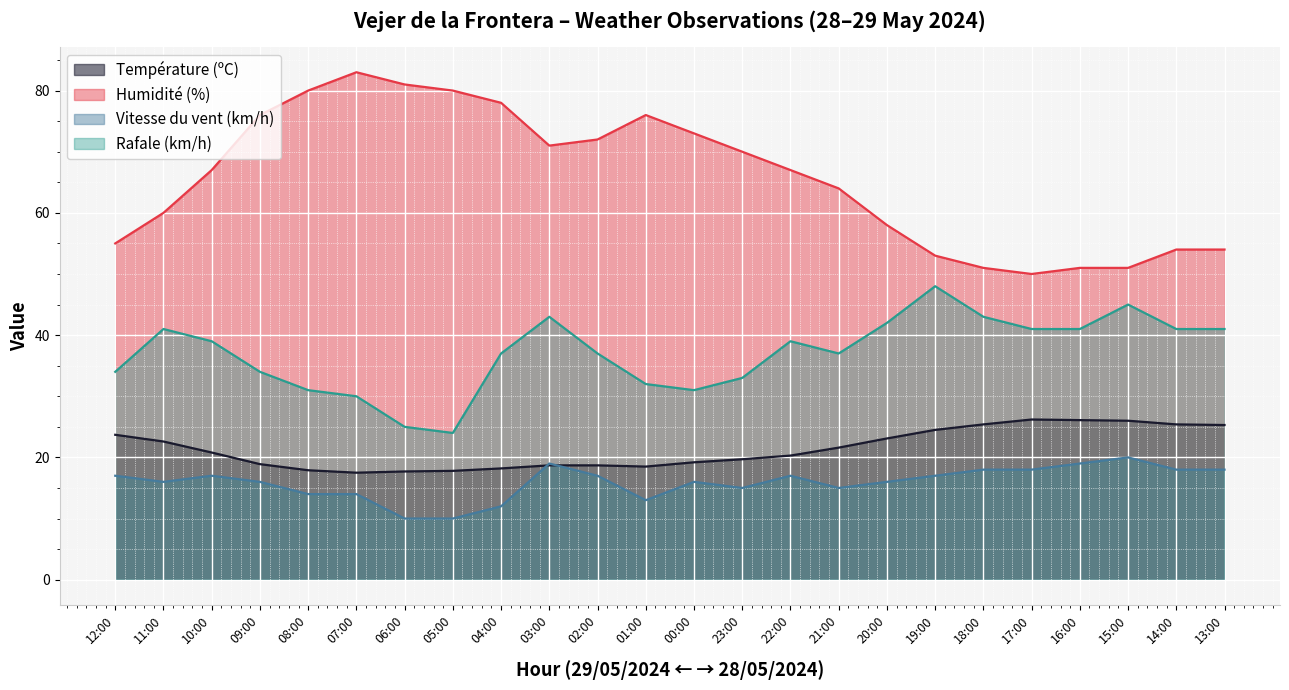

Between 01:00 and 21:00, which series saw the biggest shift?

Humidité (%)